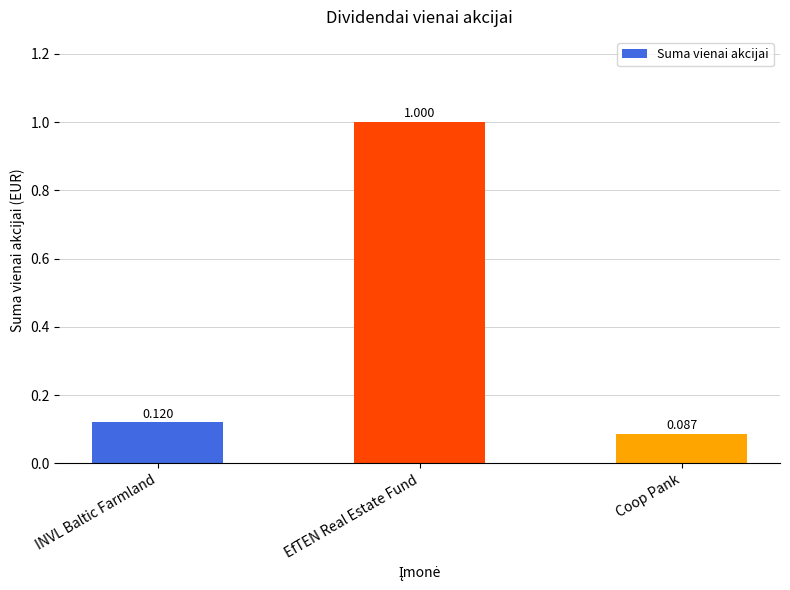

Which category has the highest value across all series?

EfTEN Real Estate Fund